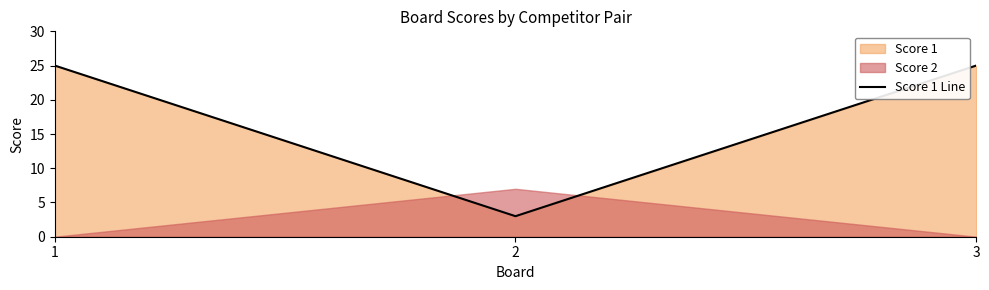

What is the difference between the second highest and minimum values?

22